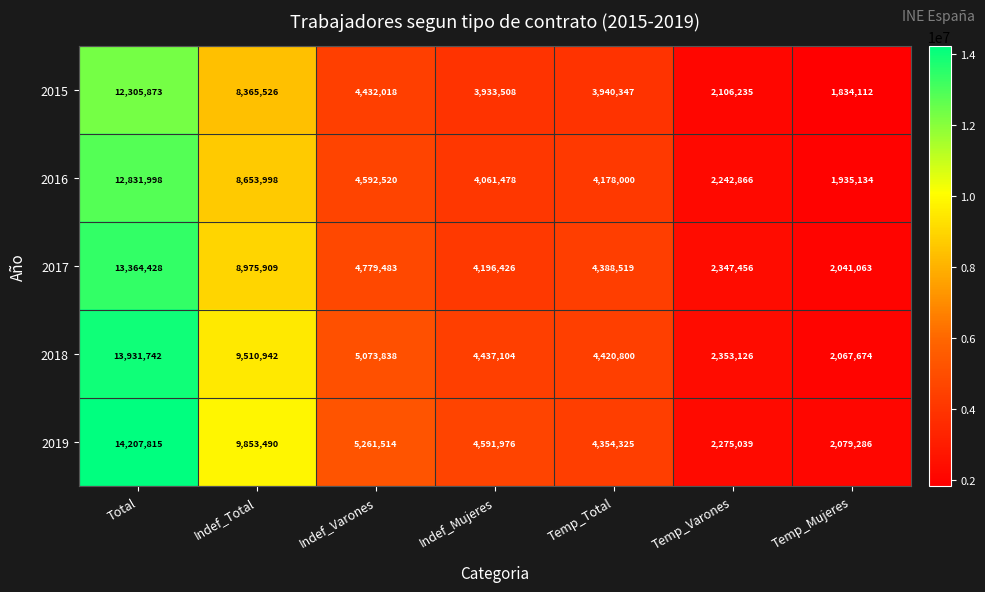

At Temp_Total, list the series in order from smallest to largest.

2015, 2016, 2019, 2017, 2018